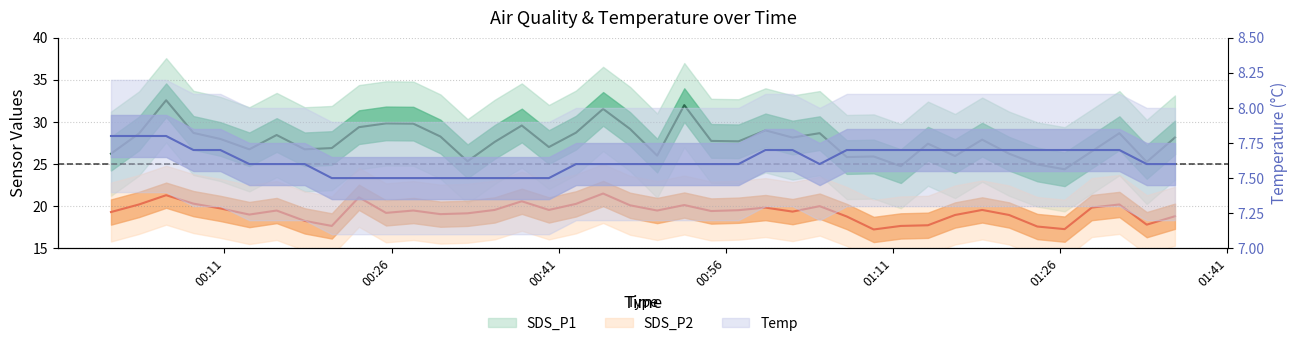

Does the chart display data point markers on the line(s)?

No